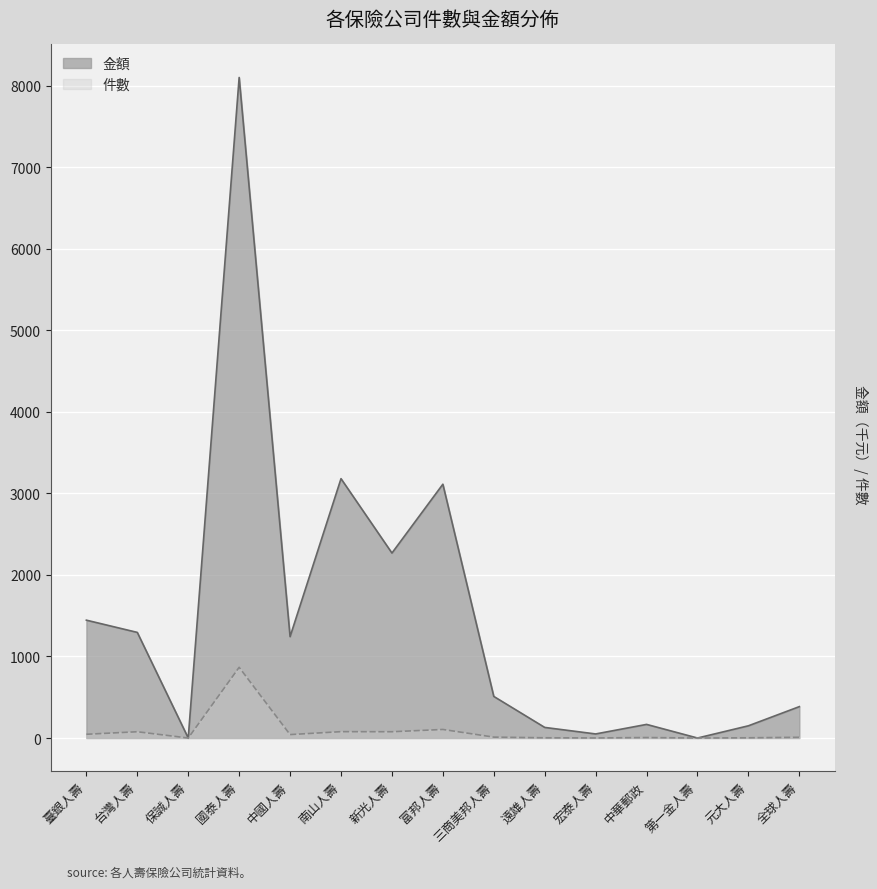

Reading left to right, extract all data points from this chart.

件數: 46	77	0	867	42	78	77	105	11	3	1	6	0	3	9
金額: 1445	1295	0	8099	1243	3180	2268	3112	510	130	50	167	0	150	385